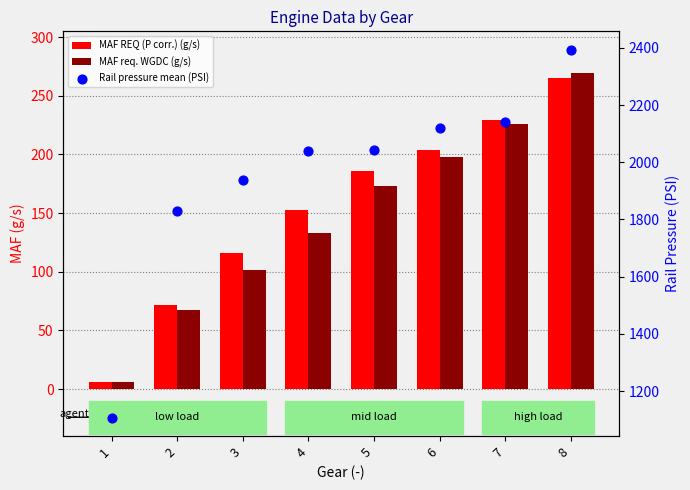

At how many categories does at least one series exceed 1278?

7